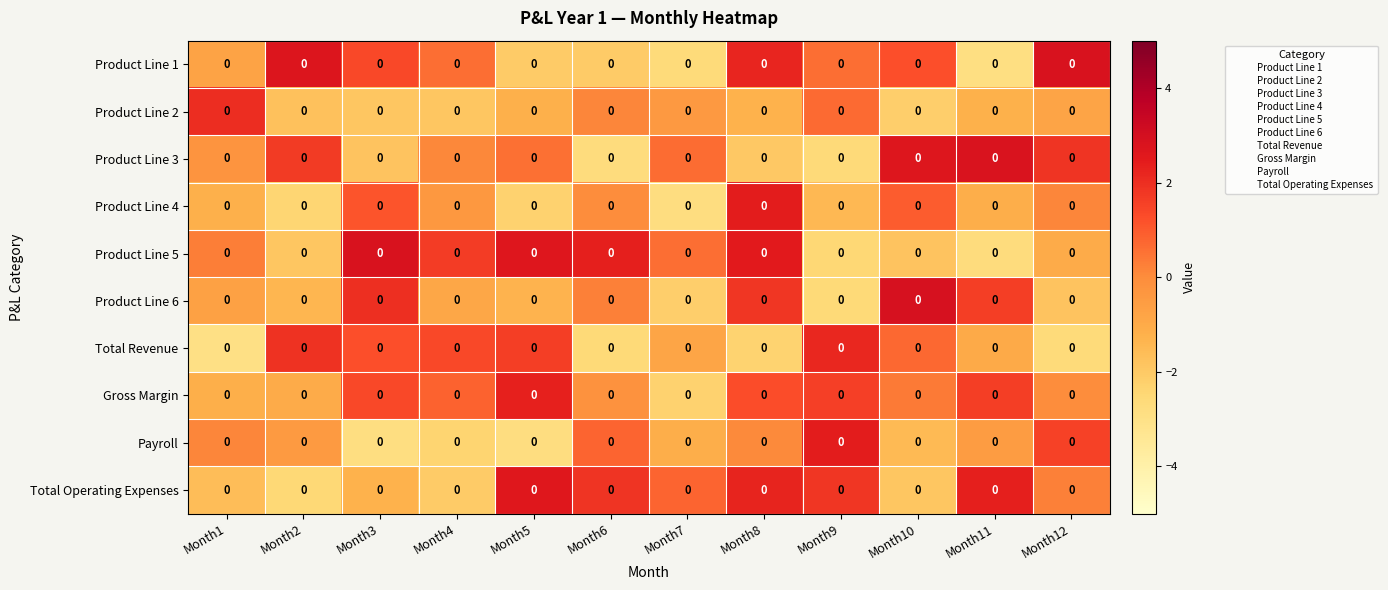

The Total Revenue series shows 0.5 at Month9. True or false?

False